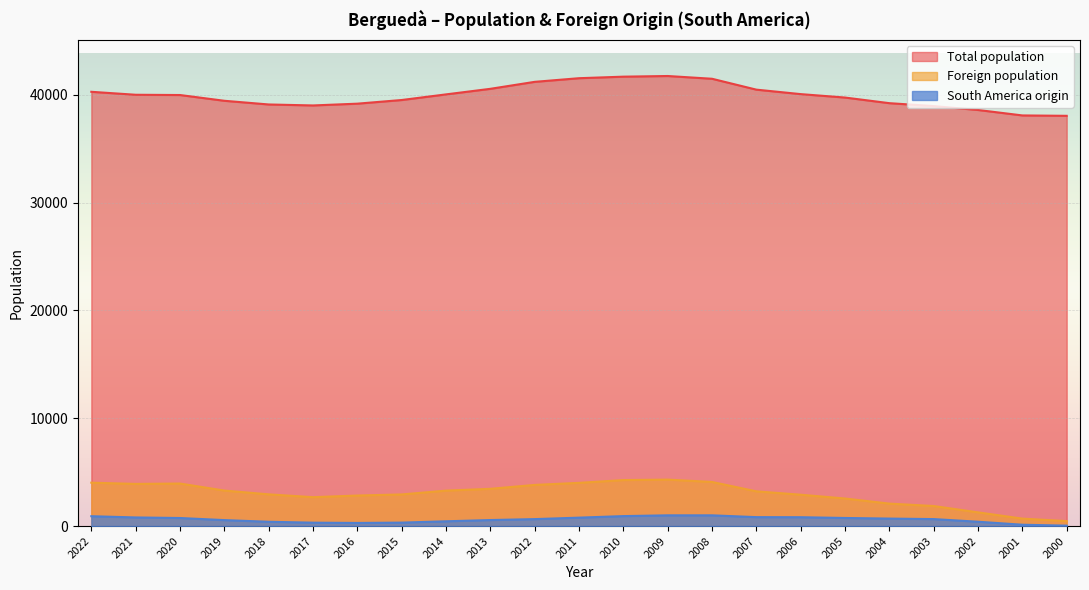

What is the value of the Total population point at the 19th from the left?

39224